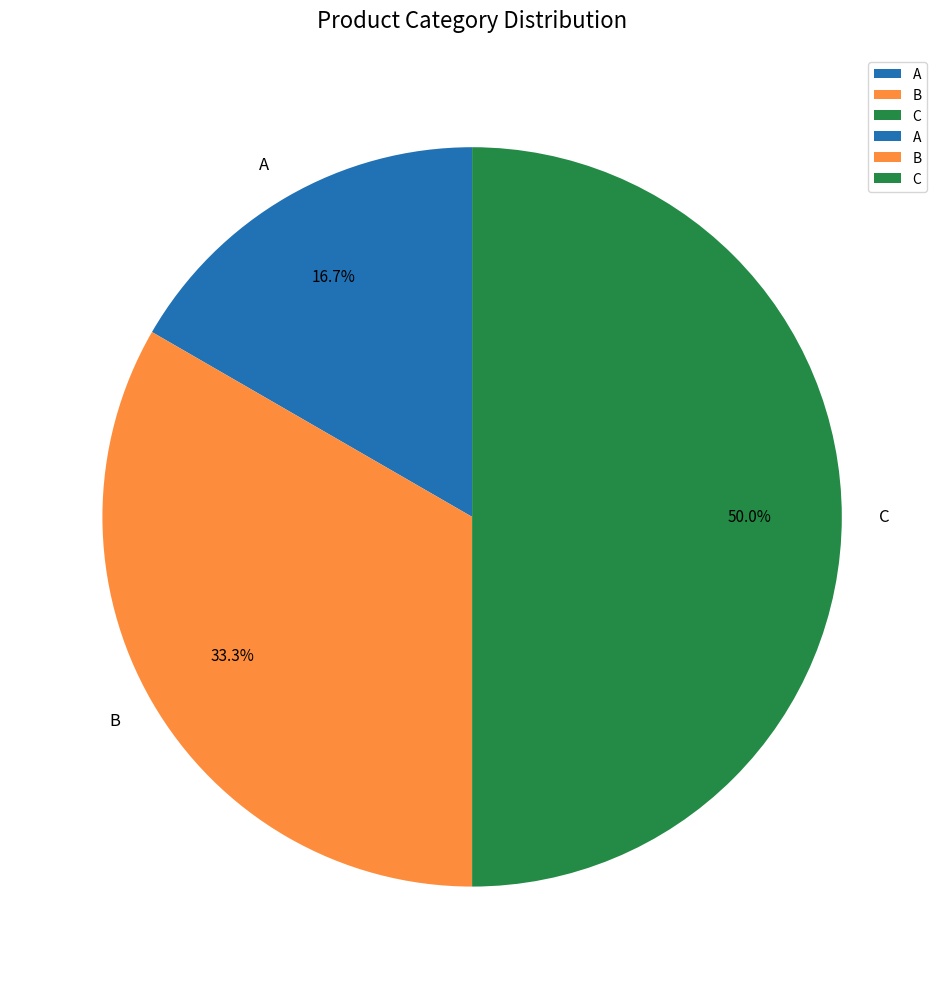

How many segments does this pie chart have?

3